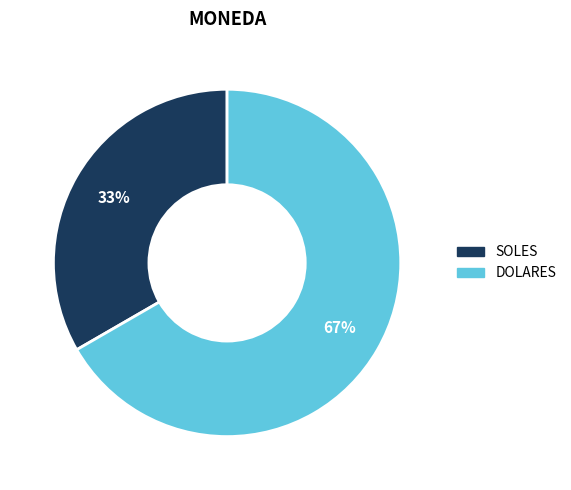

Which category has the smallest portion of the pie?

SOLES